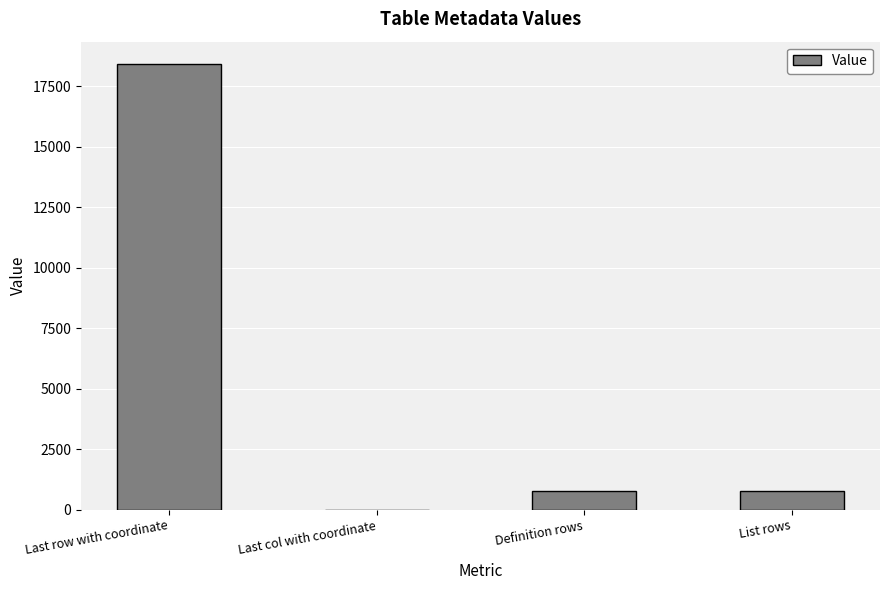

Which has a higher value, List rows or Last row with coordinate?

Last row with coordinate